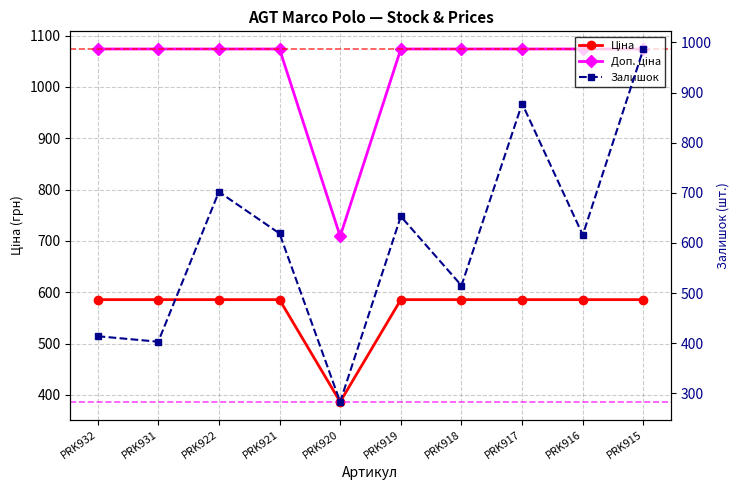

How many lines are shown in the chart?

3